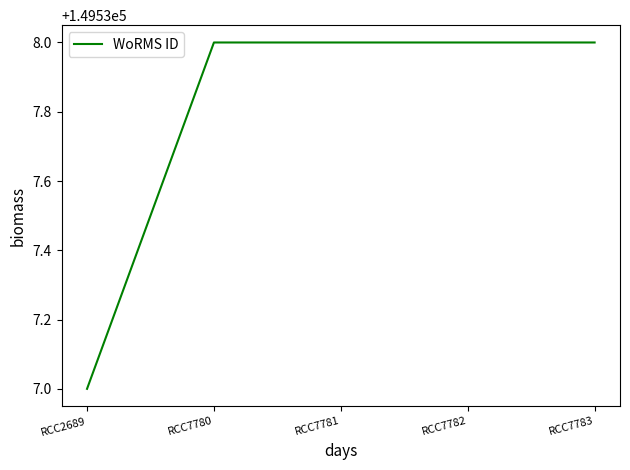

What is the change in value from RCC2689 to RCC7780?

+1